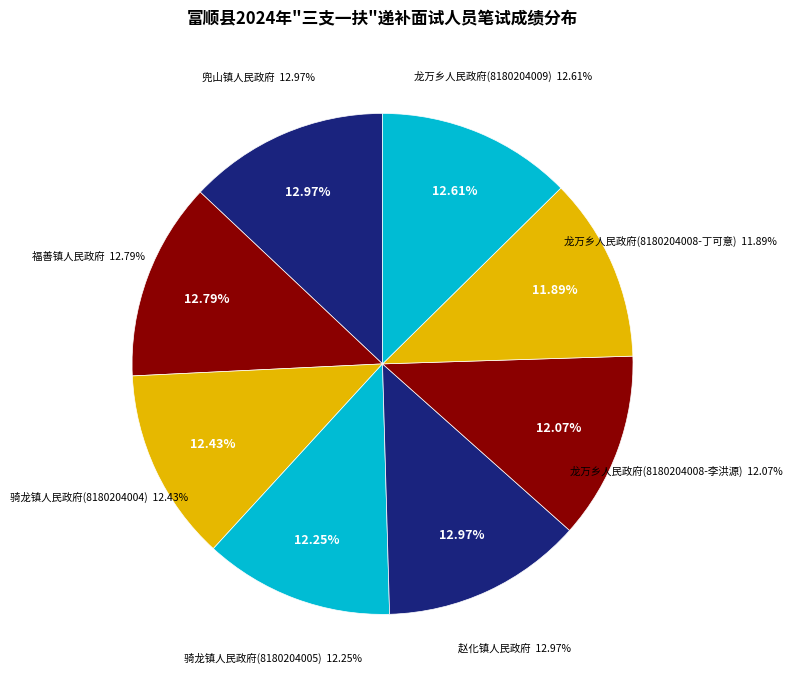

Which slice is the largest?

兜山镇人民政府